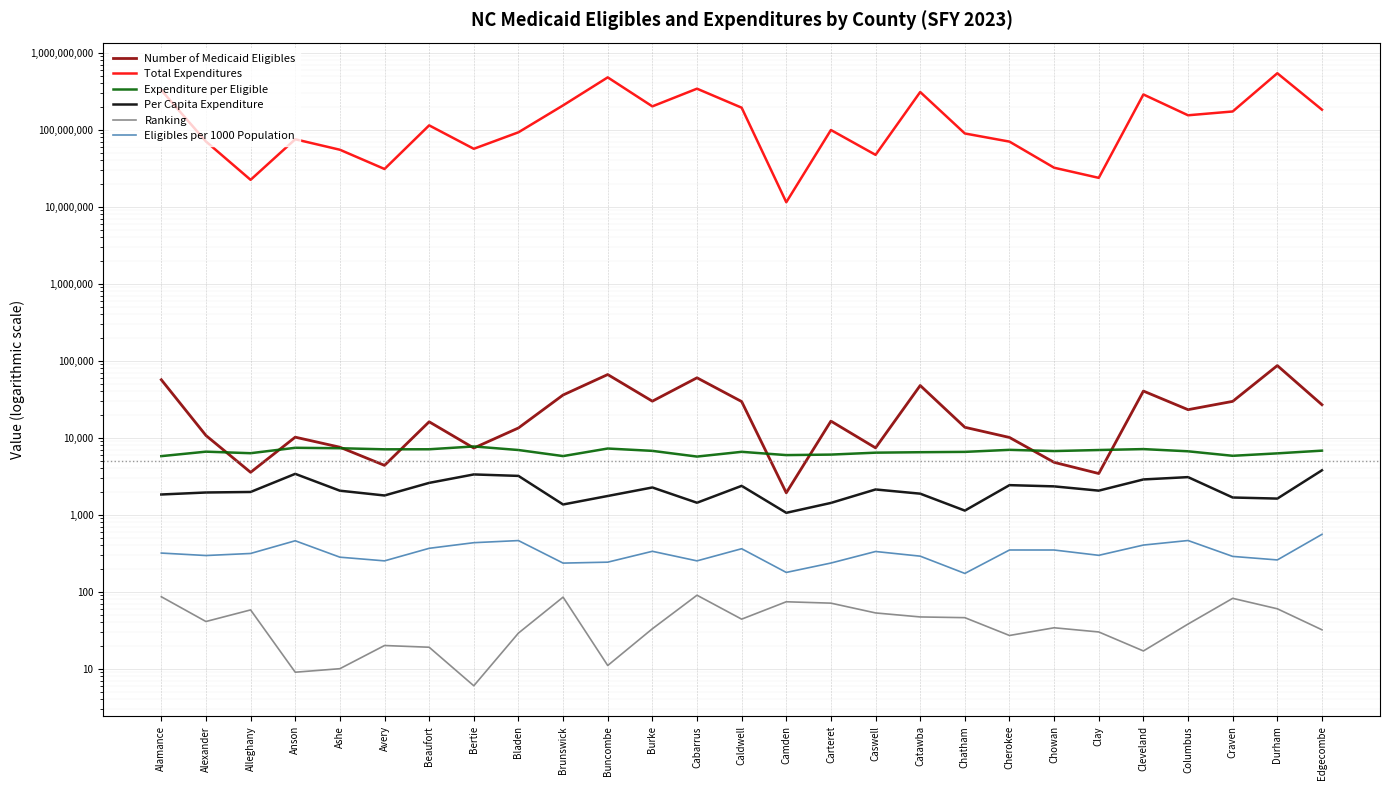

At which label does Ranking first exceed 38?

Alamance